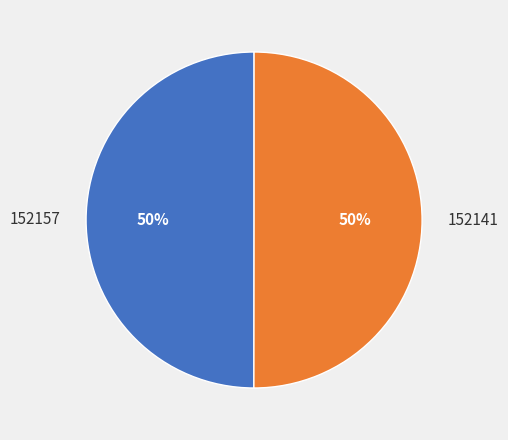

Count the number of slices in the pie.

2